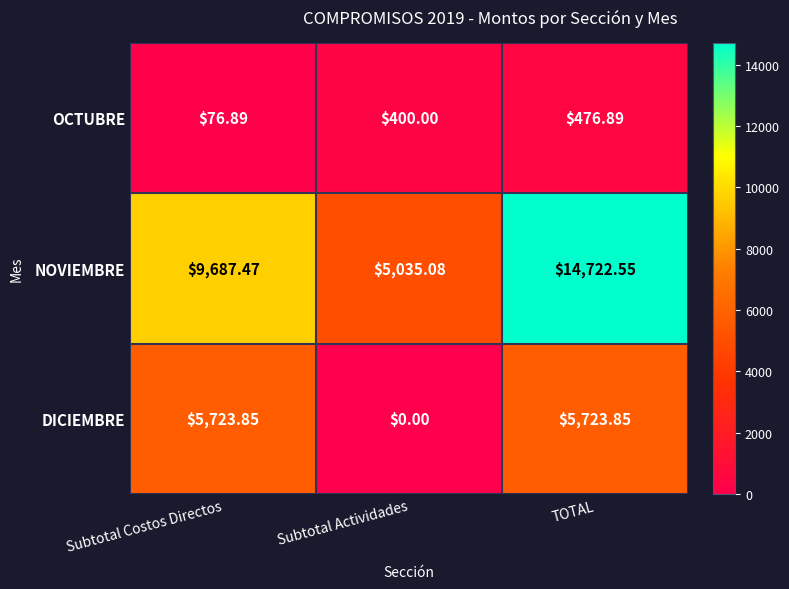

Which series has the widest spread of values?

NOVIEMBRE